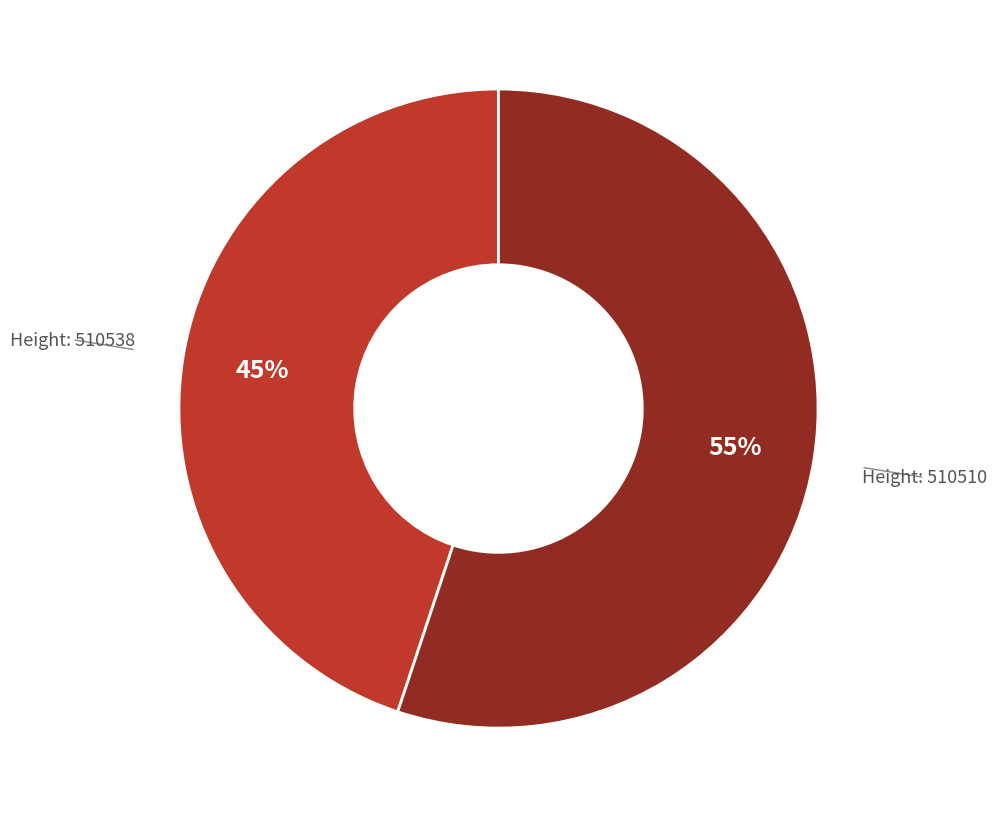

Count the number of slices in the pie.

2